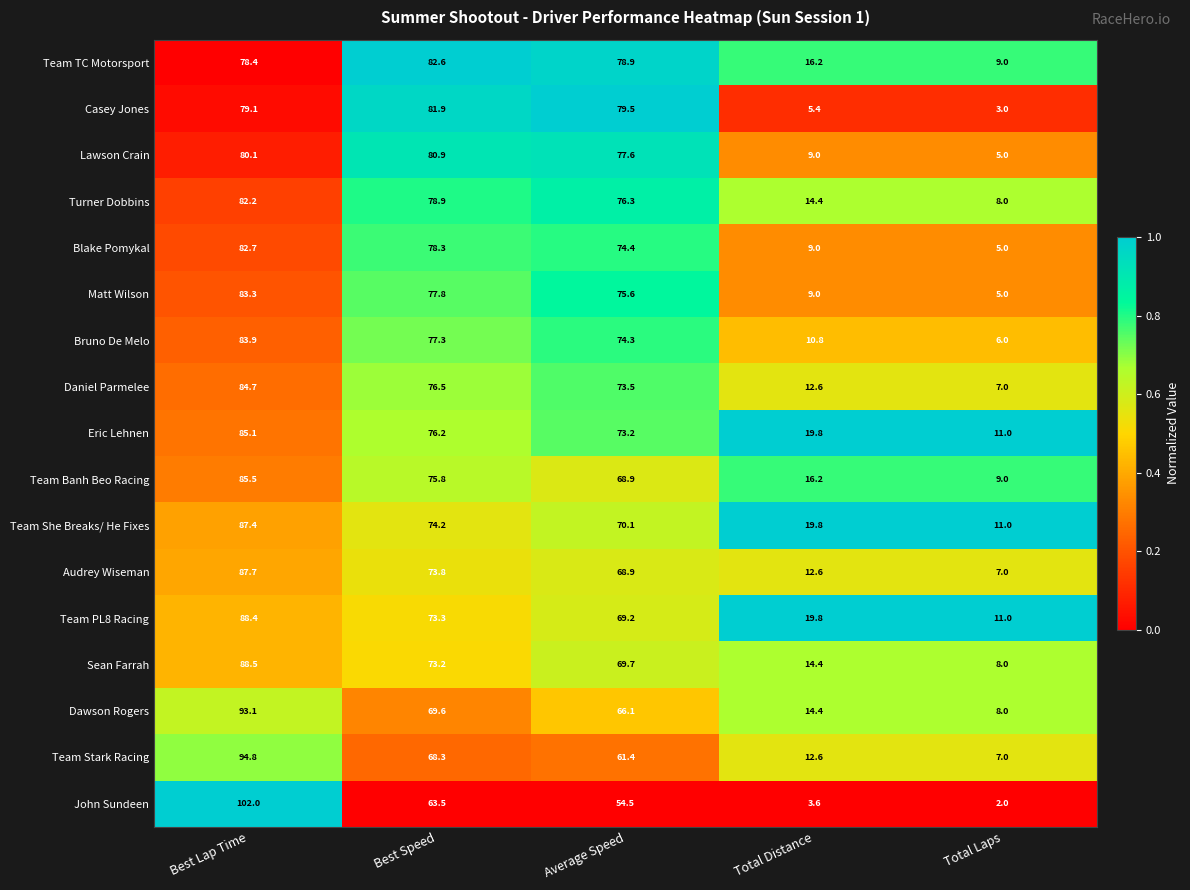

Which series has the widest spread of values?

John Sundeen